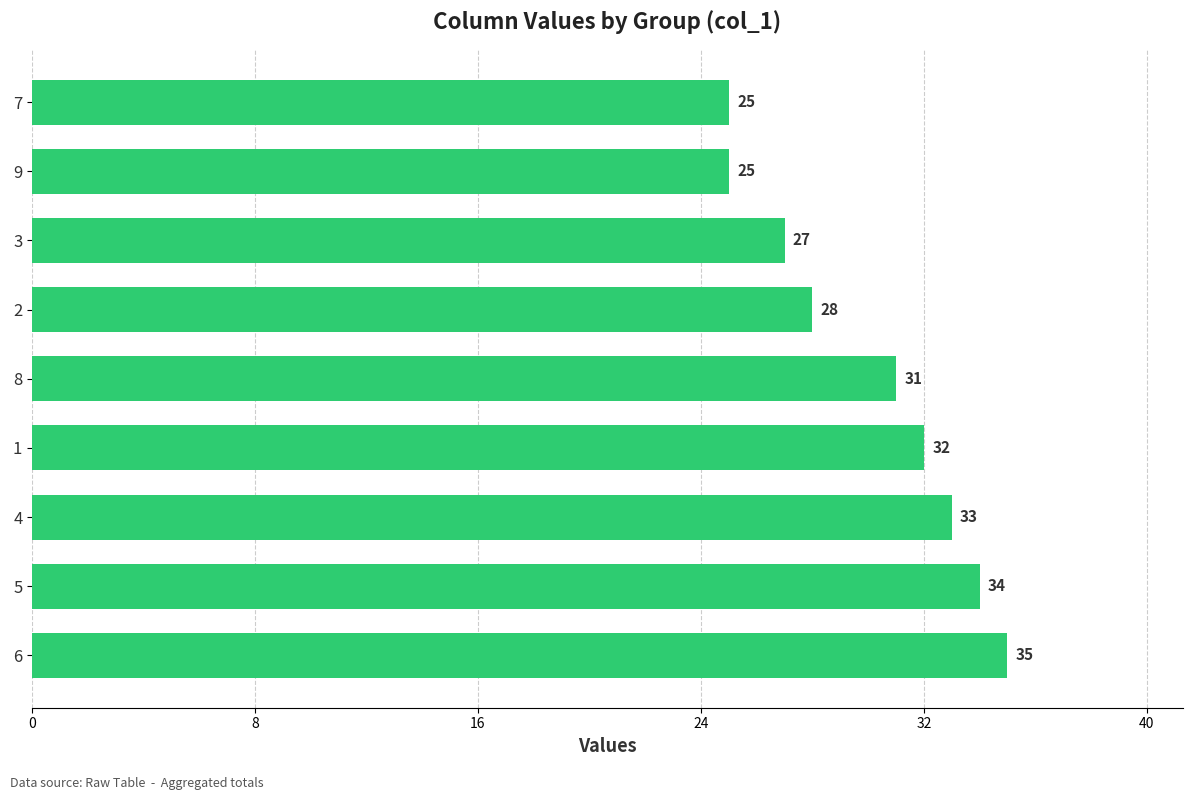

What is the ratio of the value at 9 to the value at 6?

0.7